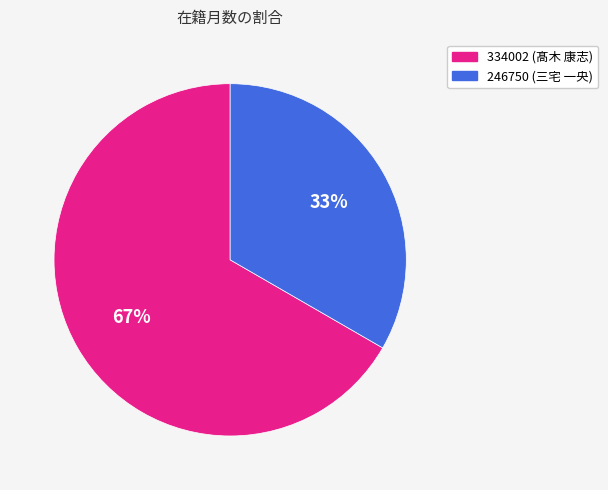

To the nearest percent, what is the combined percentage of 334002 (髙木 康志) and 246750 (三宅 一央)?

100%